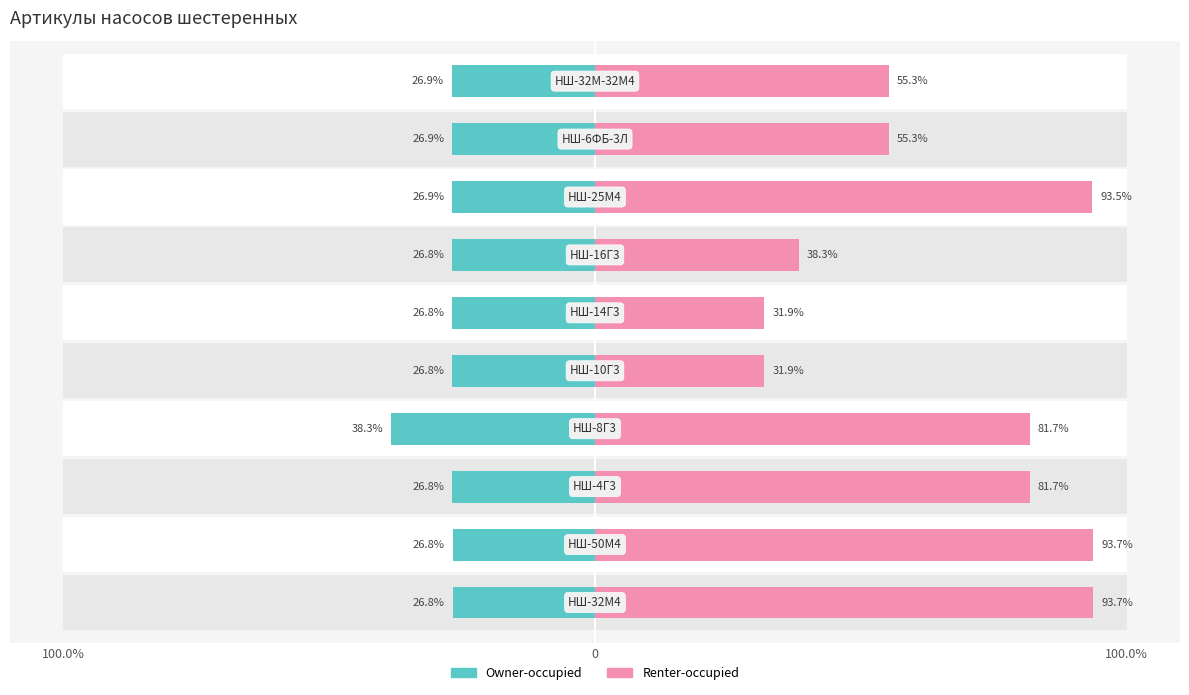

Reading left to right, extract all data points from this chart.

Owner-occupied: -26.8	-26.8	-26.8	-38.3	-26.8	-26.8	-26.8	-26.9	-26.9	-26.9
Renter-occupied: 93.7	93.7	81.7	81.7	31.9	31.9	38.3	93.5	55.3	55.3